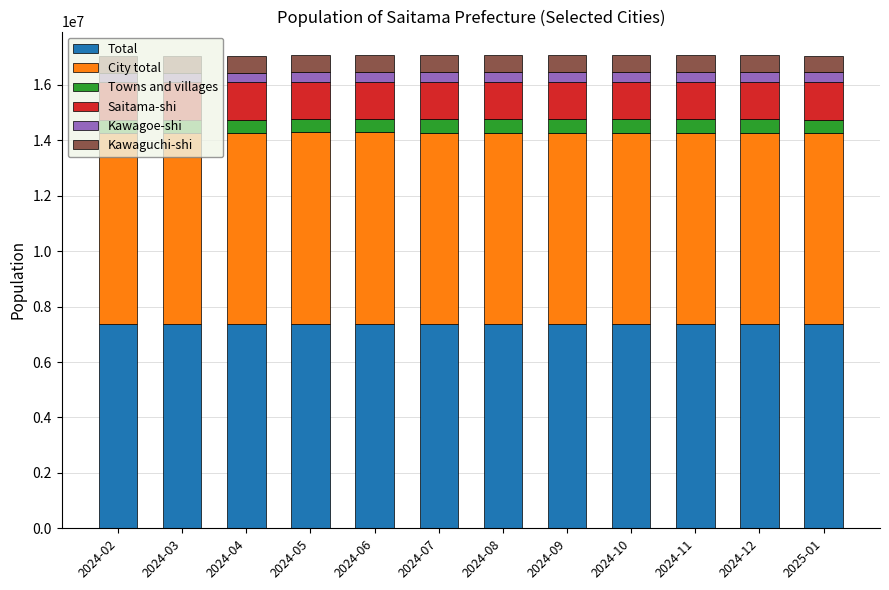

What is the difference between the second highest and minimum values in the Total series?

8190